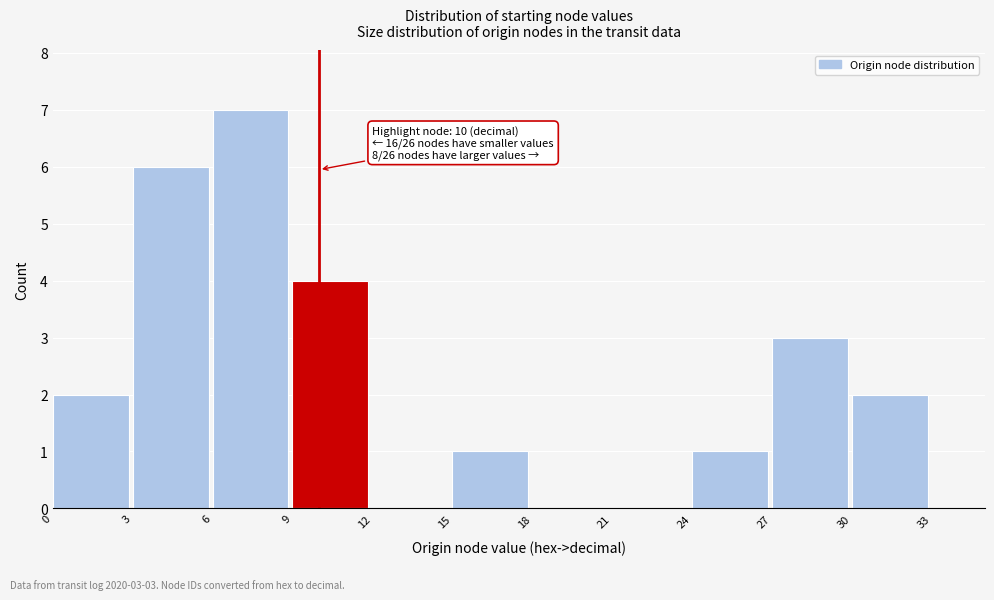

Which range on the x-axis has the tallest bar?

6 to 9